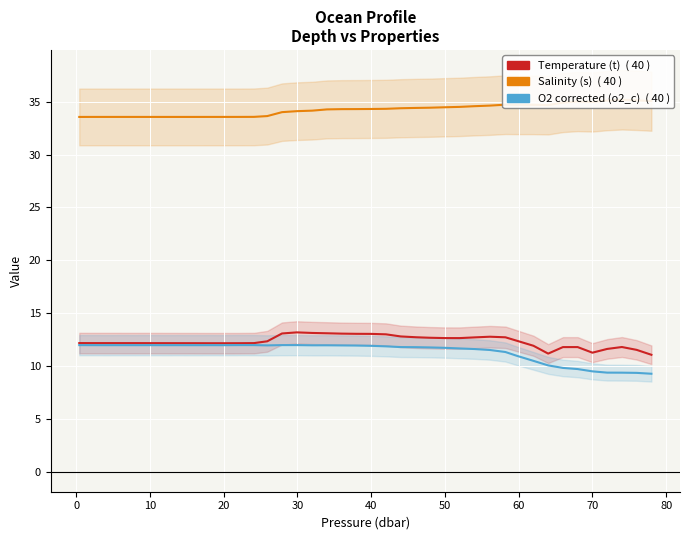

The Temperature (t) series shows 18.0 at 20. True or false?

False